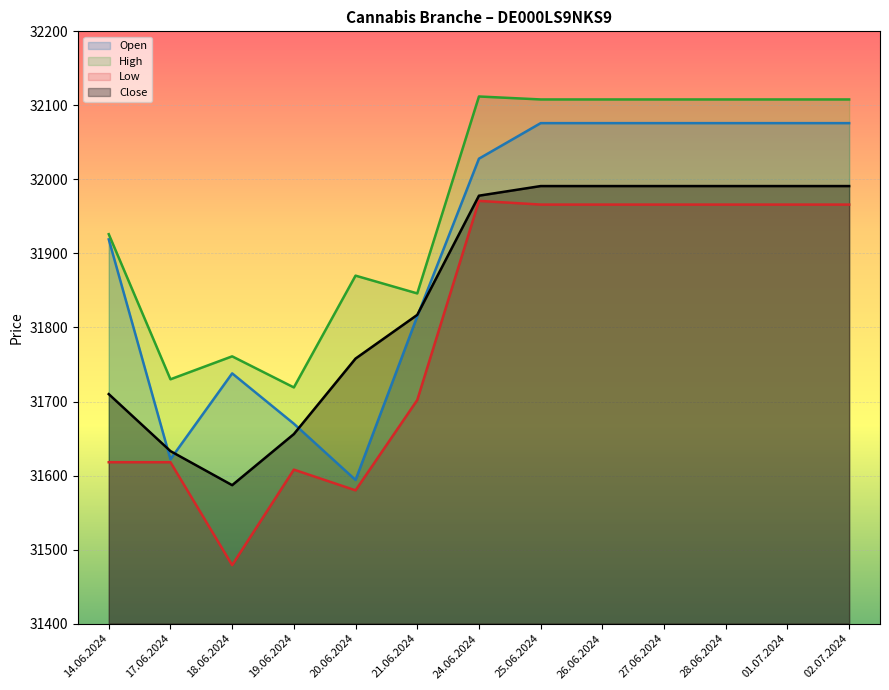

How many lines are shown in the chart?

4